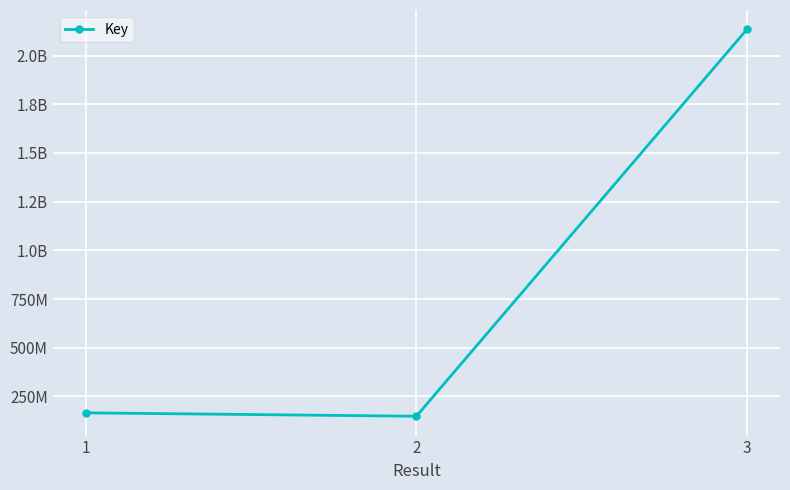

Which category has the highest value across all series?

3